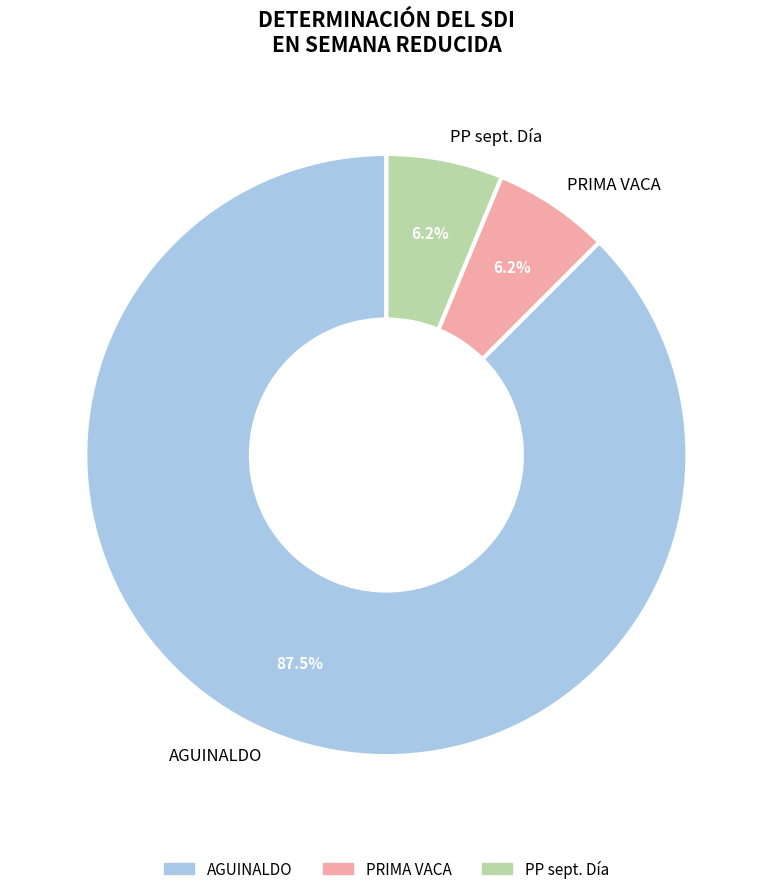

To the nearest percent, what is the difference between the AGUINALDO and PP sept. Día slice percentages?

81%